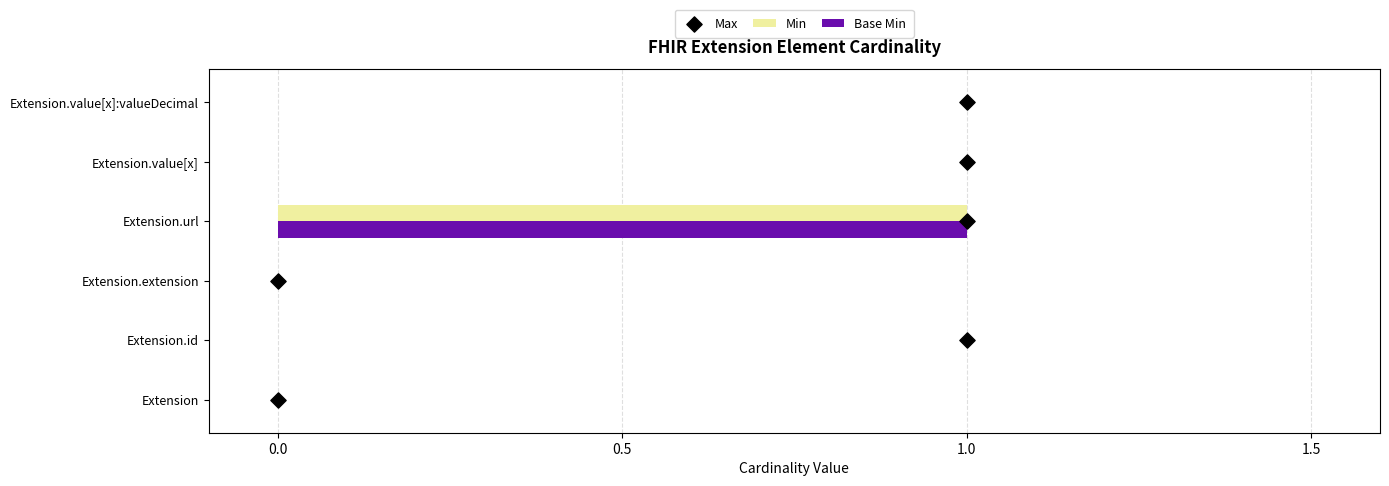

Which series has the largest total across all categories?

Max